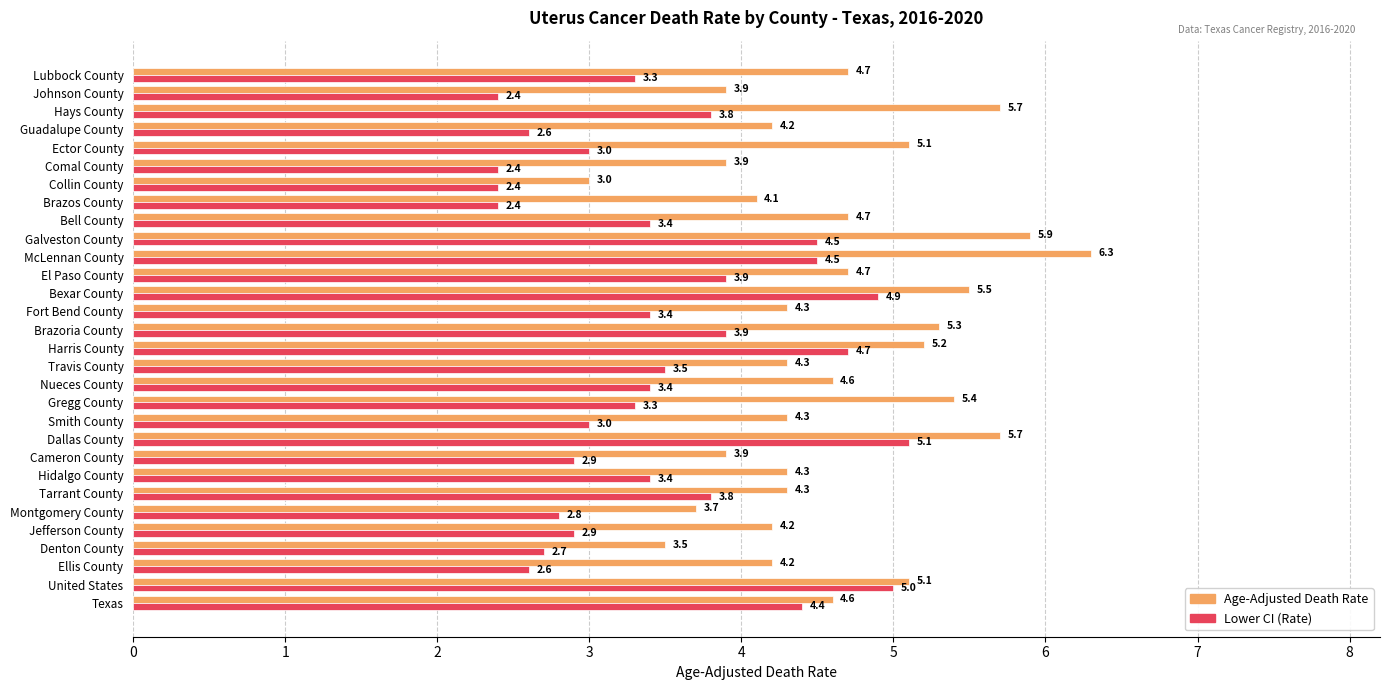

List the series in order of their peak value, highest first.

Age-Adjusted Death Rate, Lower CI (Rate)